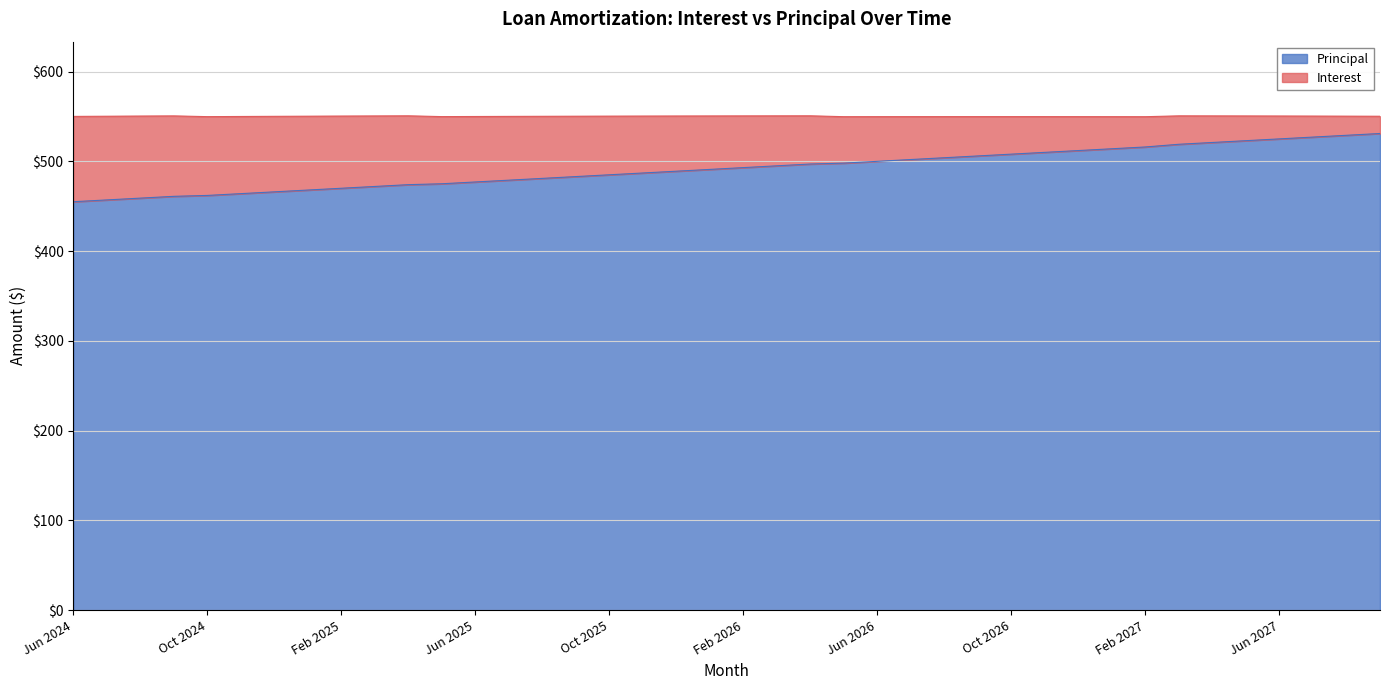

Between Jul 2026 and May 2027, which is larger?

May 2027